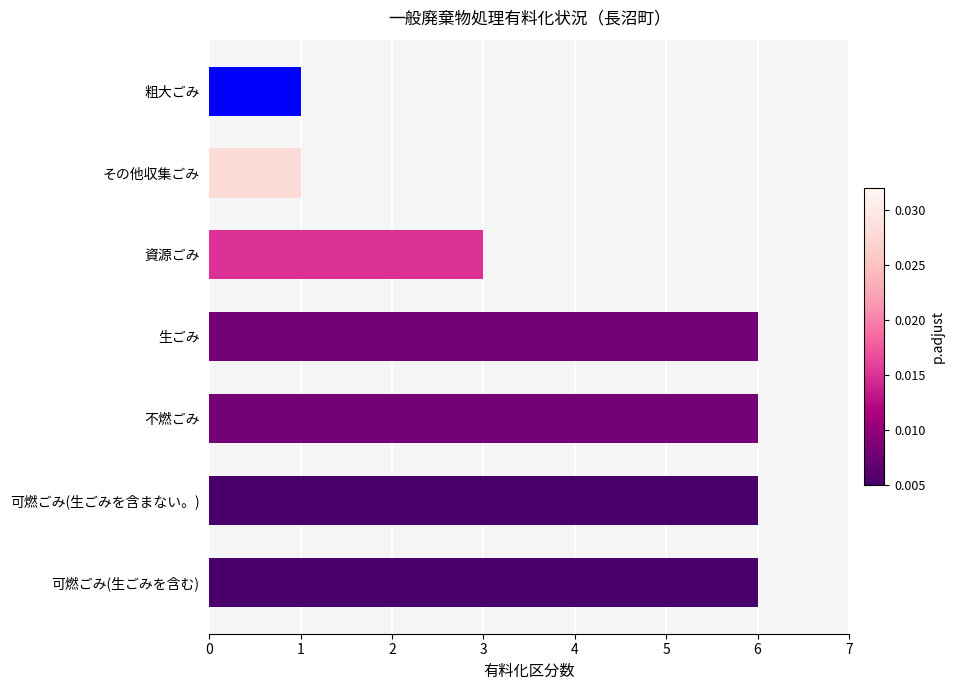

Is it true that the value at 不燃ごみ is 6?

True